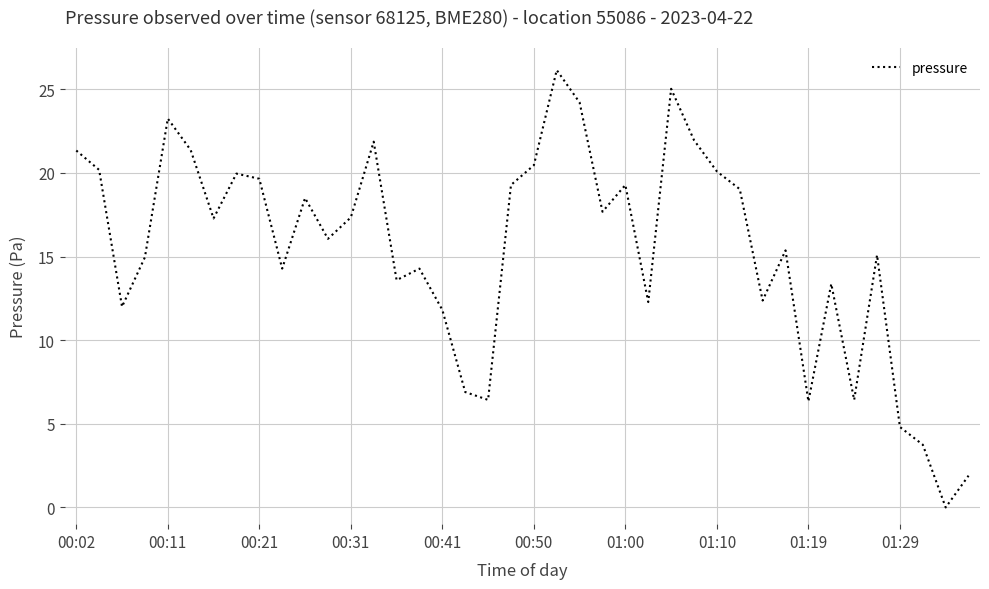

Reading right to left, extract all data points from this chart.

1.9	0.0	3.8	4.8	15.1	6.4	13.4	6.3	15.4	12.4	19.0	20.1	22.0	25.0	12.3	19.3	17.7	24.2	26.1	20.5	19.3	6.4	6.9	11.8	14.3	13.6	21.9	17.3	16.1	18.5	14.3	19.6	20.0	17.3	21.4	23.2	15.0	12.0	20.2	21.3